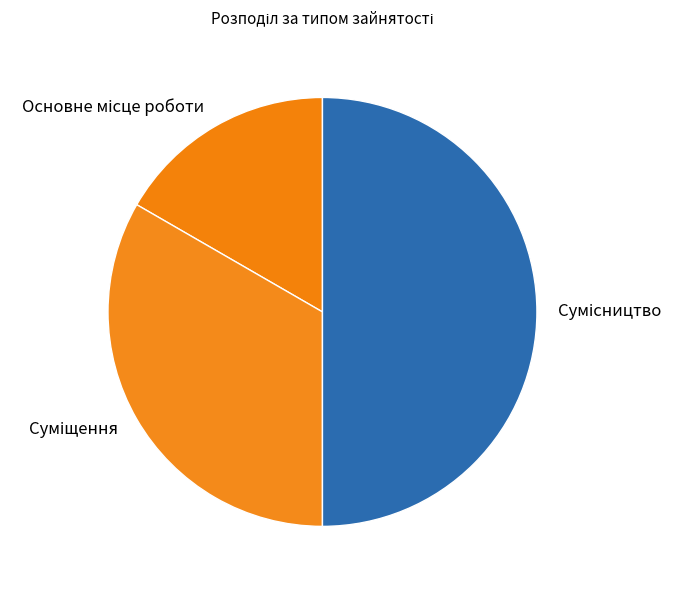

To the nearest percent, what is the combined percentage of Основне місце роботи and Сумісництво?

67%